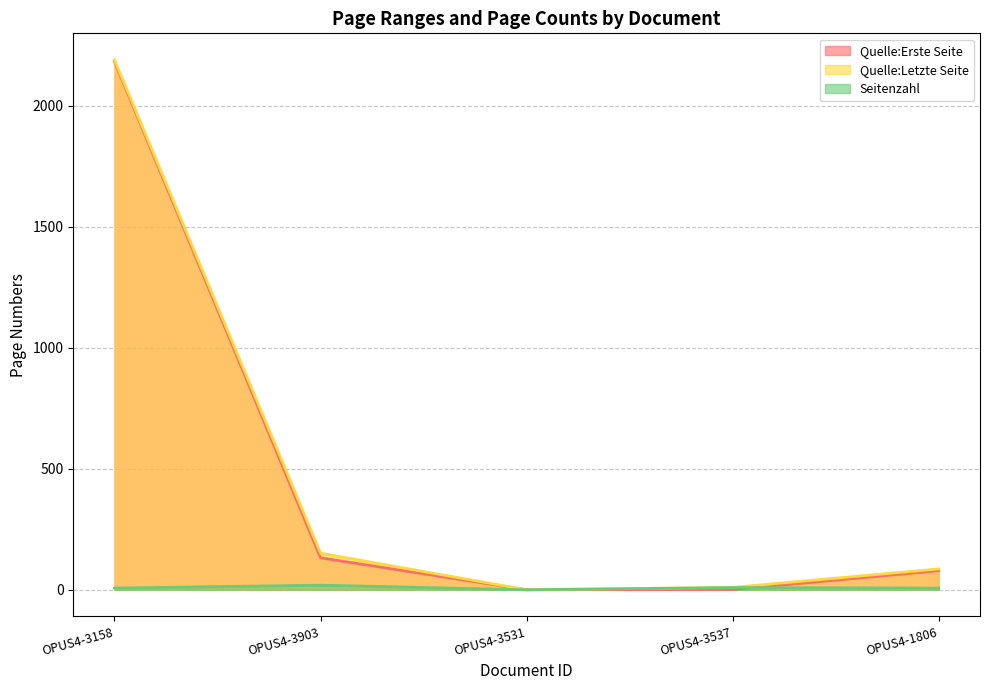

At which label is Seitenzahl closest to 9?

OPUS4-3537